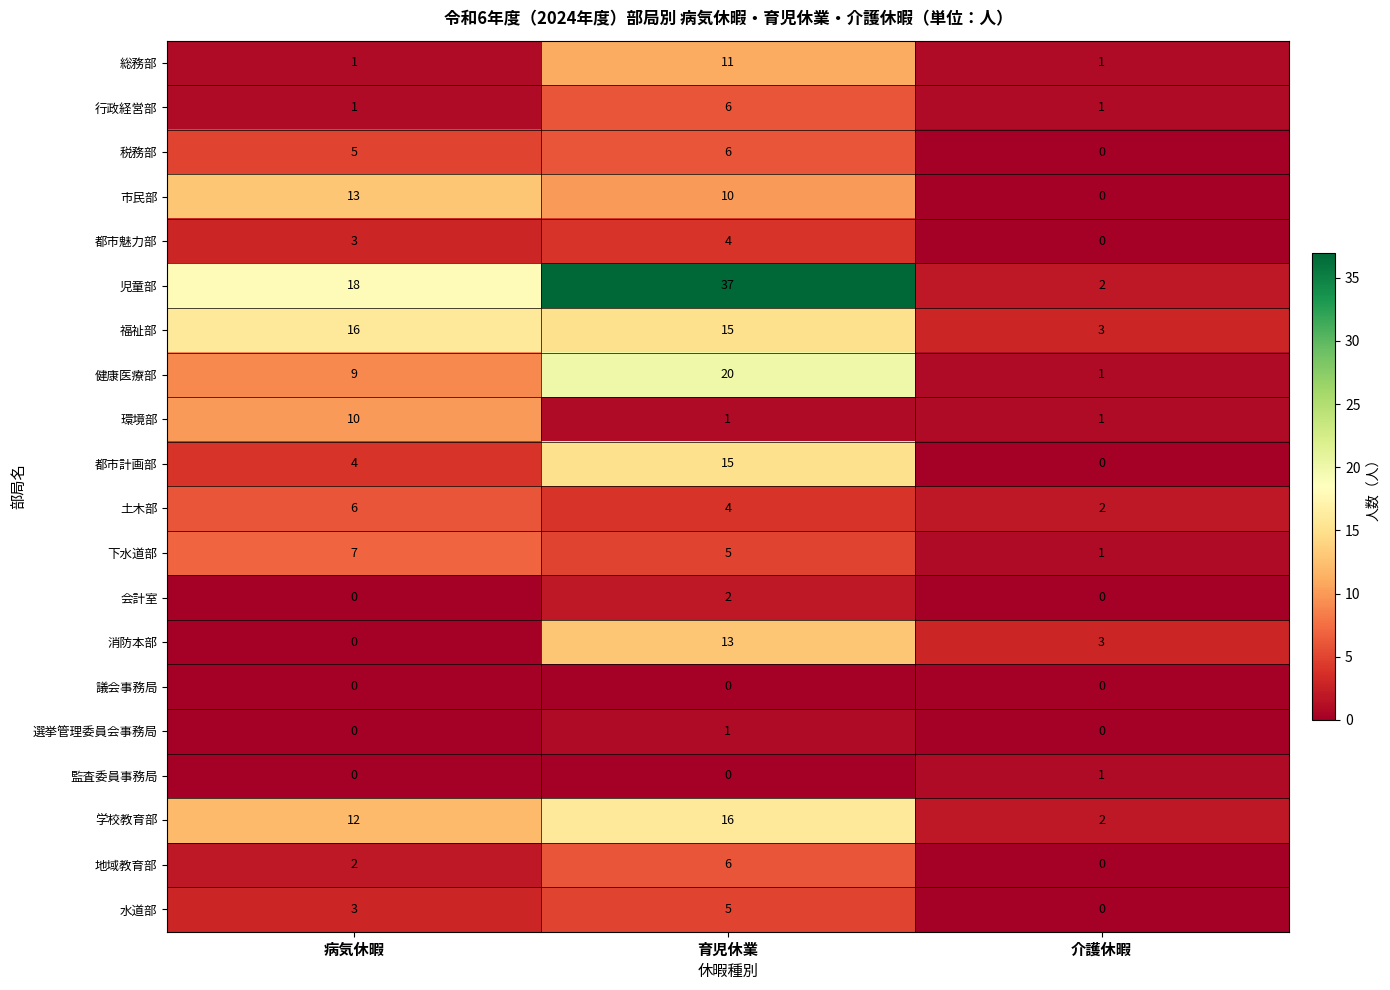

What is the difference between the 学校教育部 values at 病気休暇 and 育児休業?

4